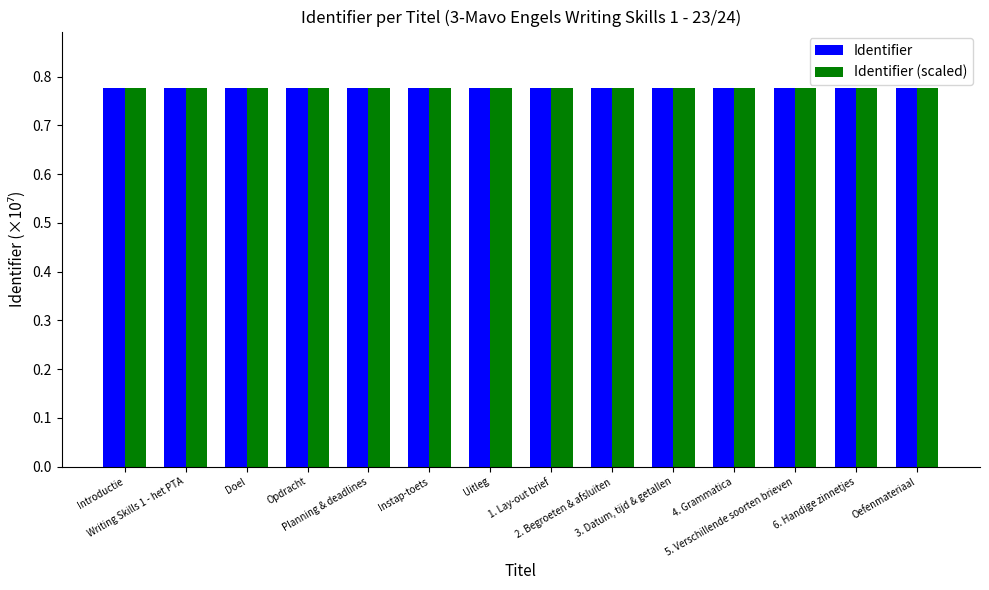

What is the sum of all Identifier (scaled) values?

10.9